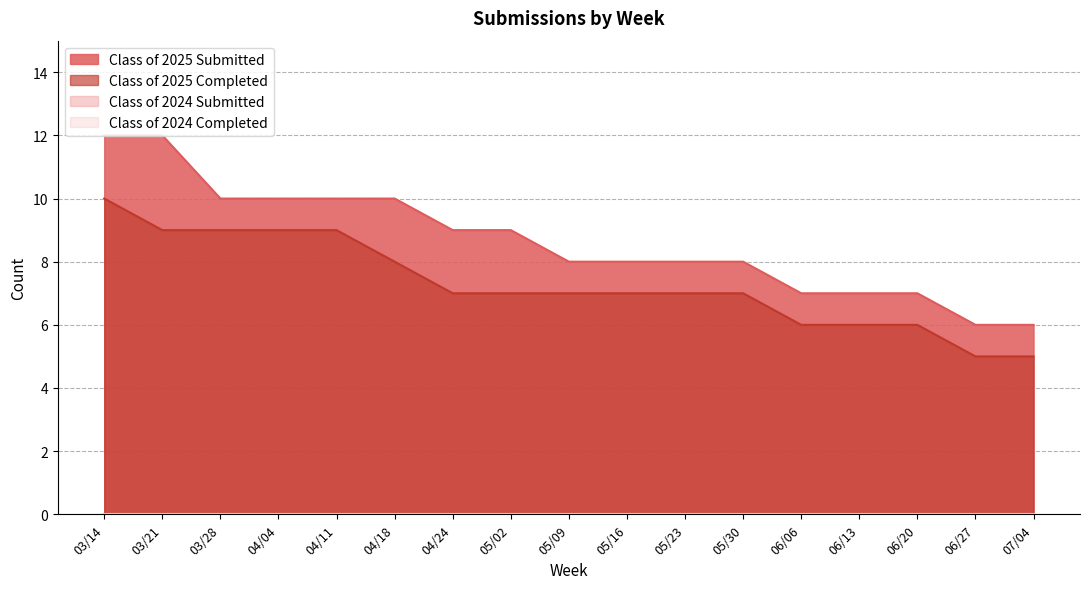

At which label does Class of 2025 Submitted reach its minimum?

06/27